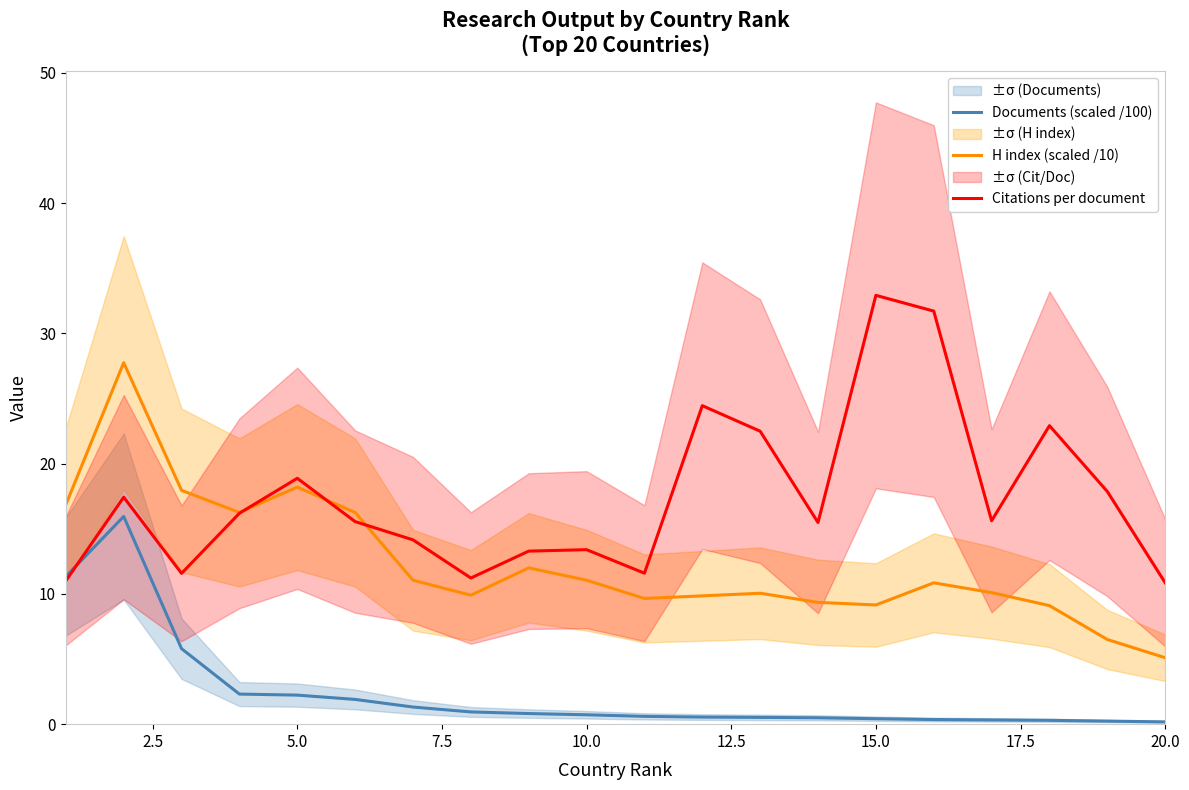

What is the minimum value for Citations per document?

10.9